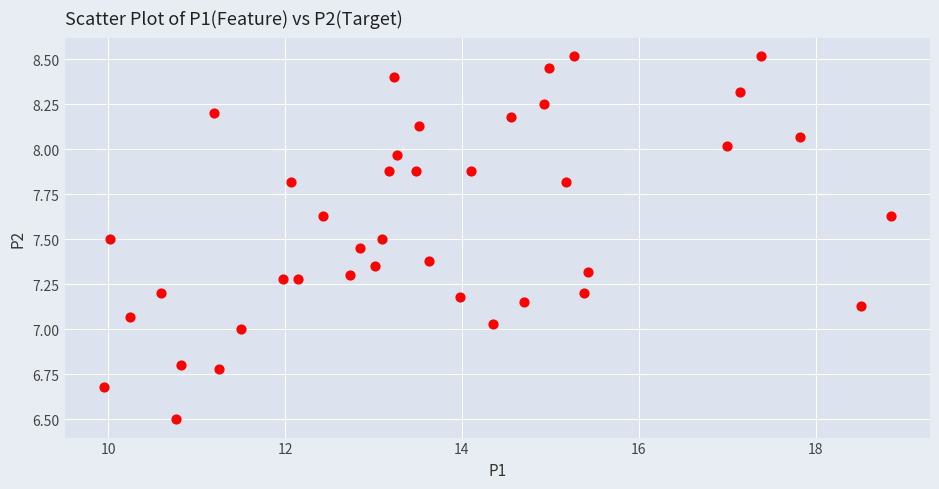

What is the range of Y values (max minus min)?

2.0